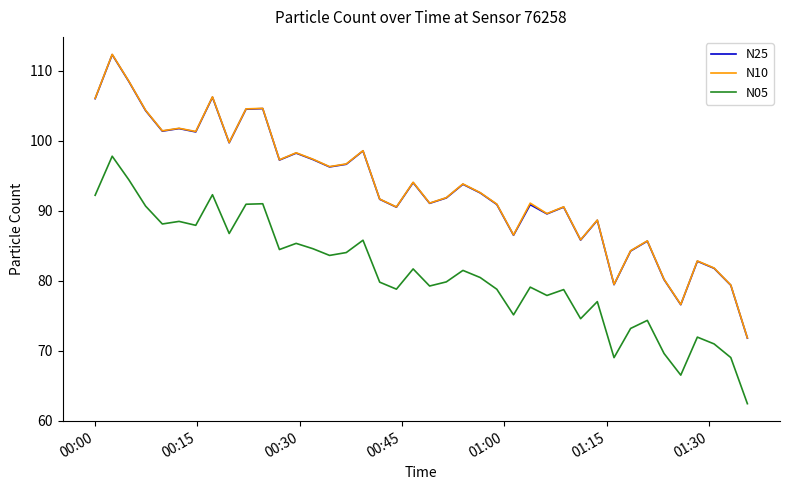

True or false: N25 and N10 cross at least once.

False